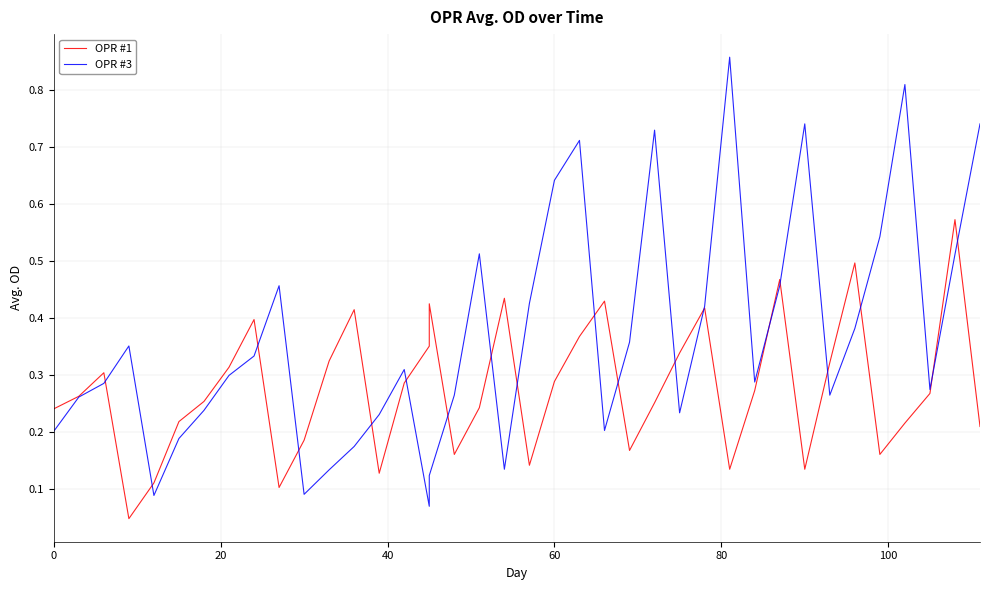

In OPR #1, how many points are higher than both neighbors (excluding endpoints)?

10